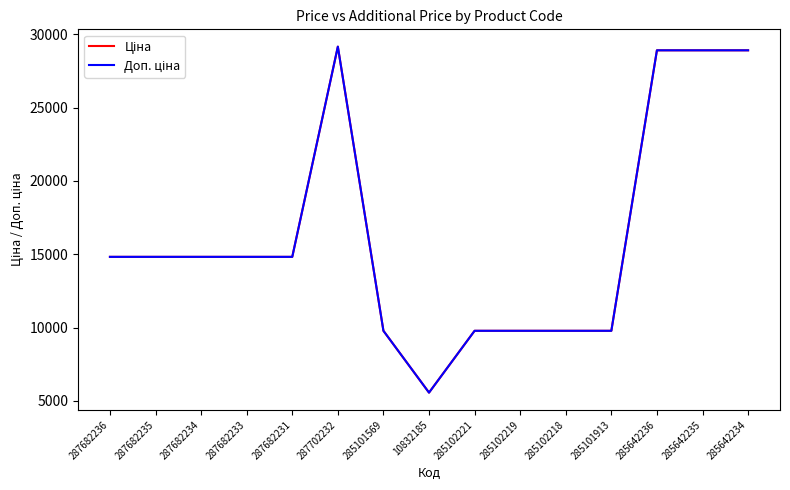

Is the value of Ціна at 285101569 greater than the value of Доп. ціна at 285102221?

No